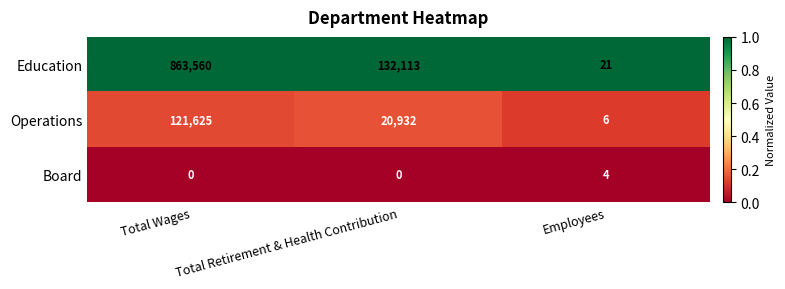

What is the spread (max minus min) of values at Total Wages?

863560